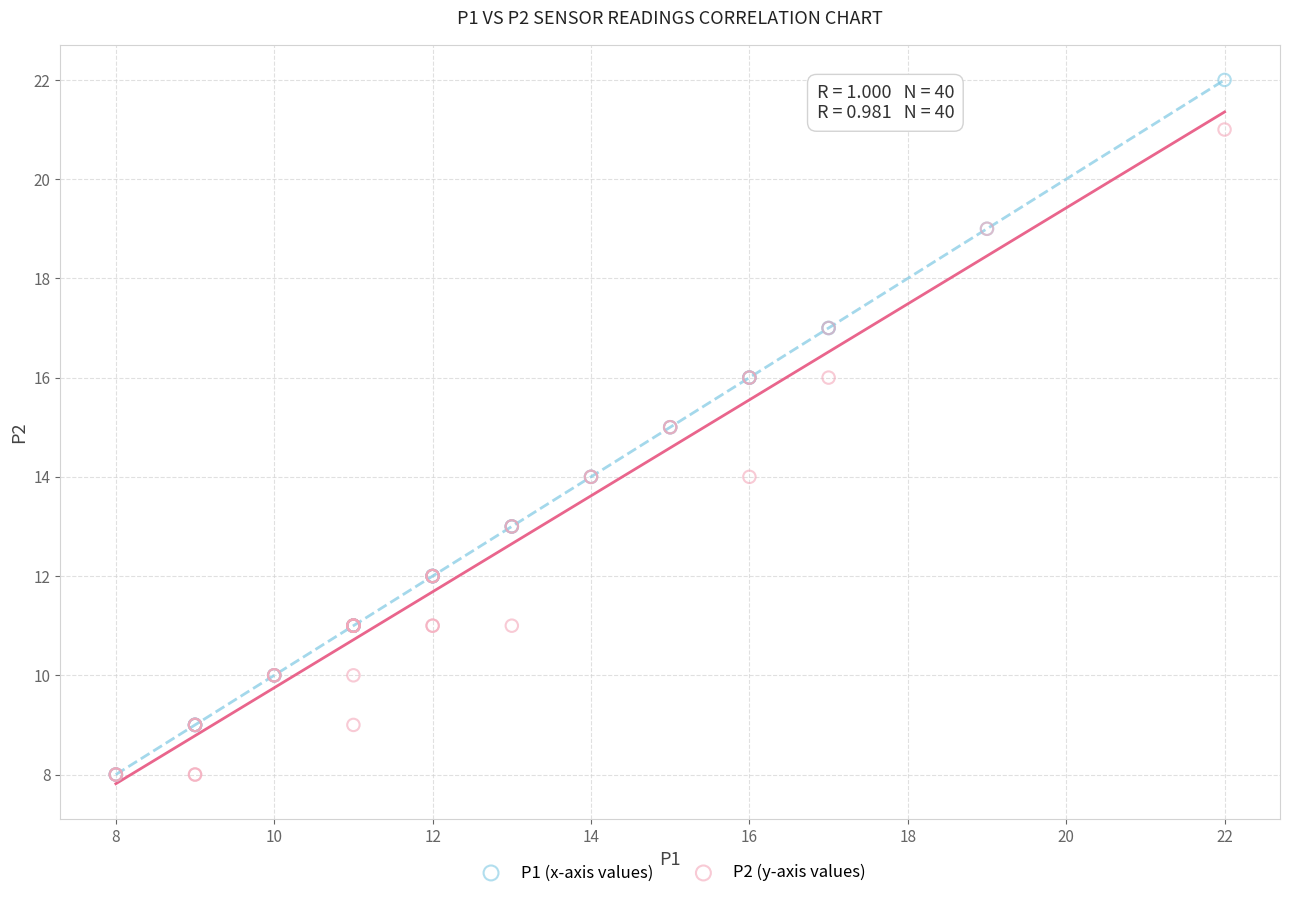

What are all the series names shown in the legend?

P1 (x-axis values), P2 (y-axis values)